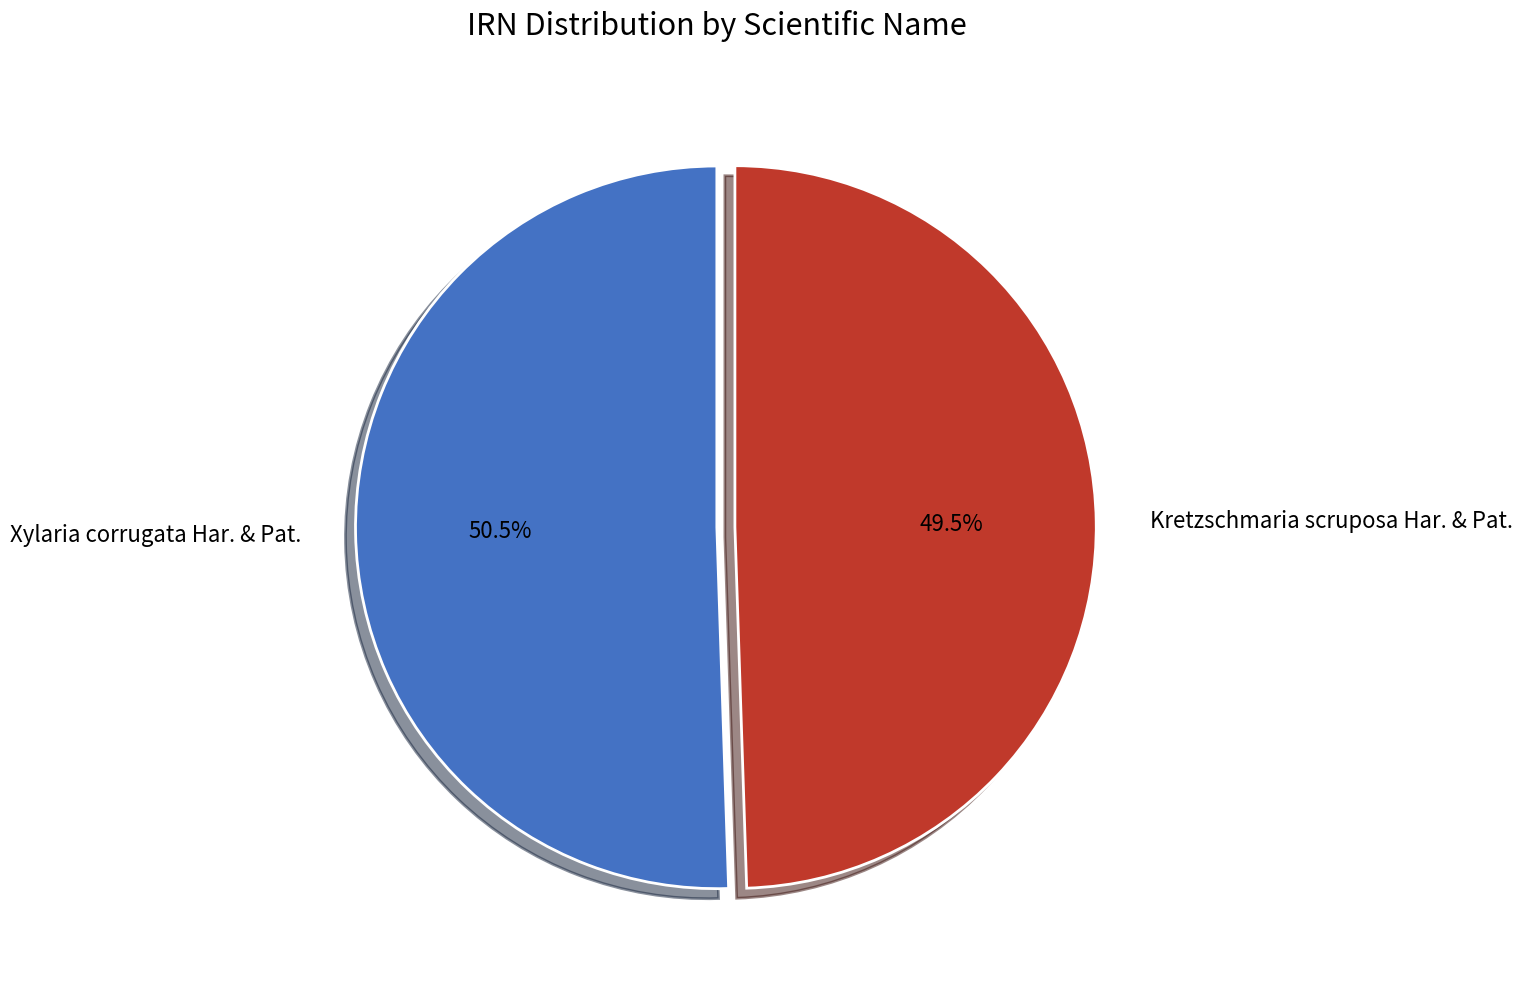

True or false: Kretzschmaria scruposa Har. & Pat. accounts for 44% of the total.

False